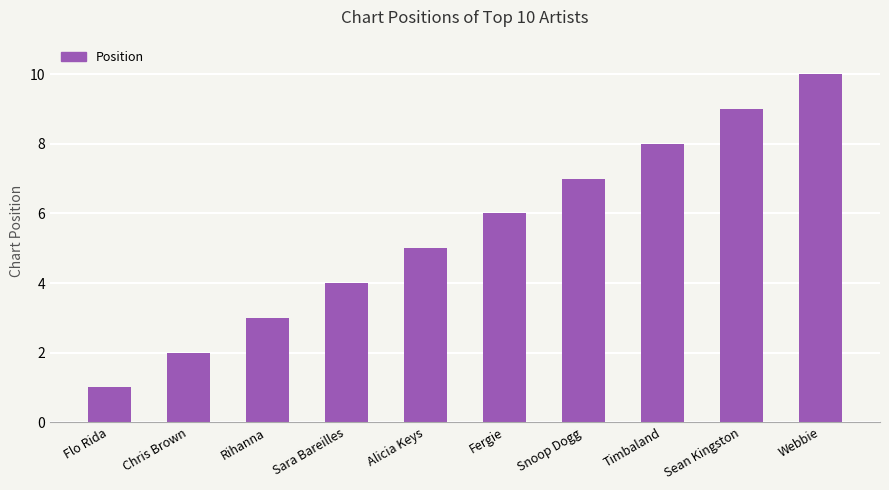

The chart shows a value of 13 at Snoop Dogg. True or false?

False